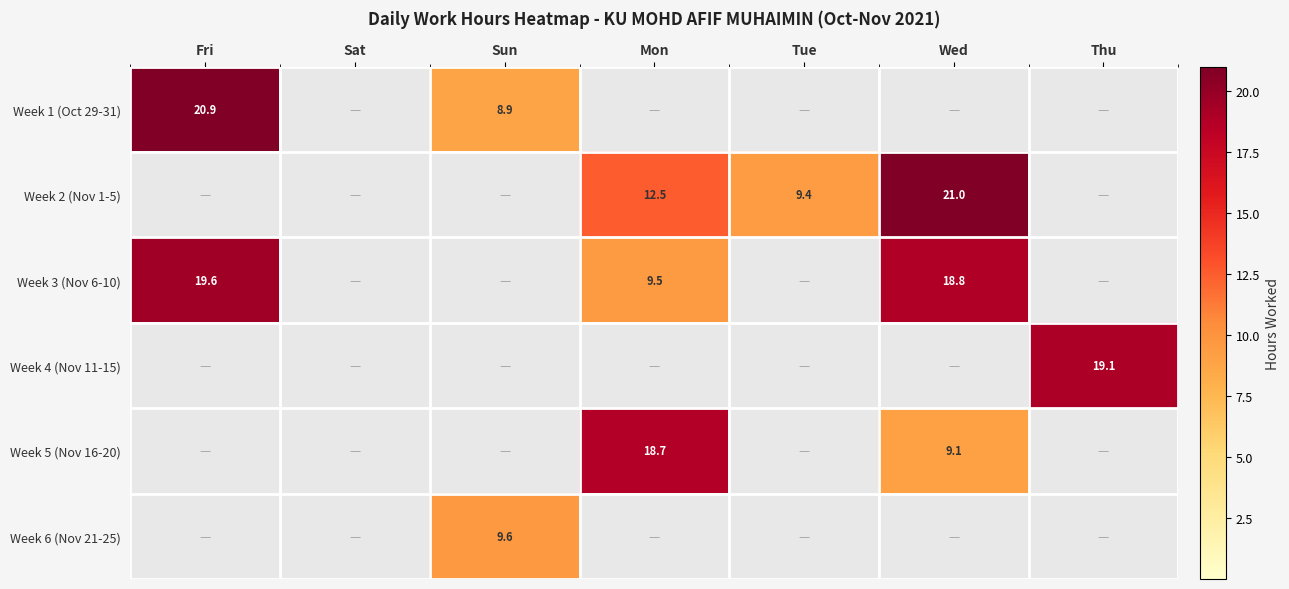

Is the value of Week 1 (Oct 29-31) at Sun greater than the value of Week 4 (Nov 11-15) at Thu?

No